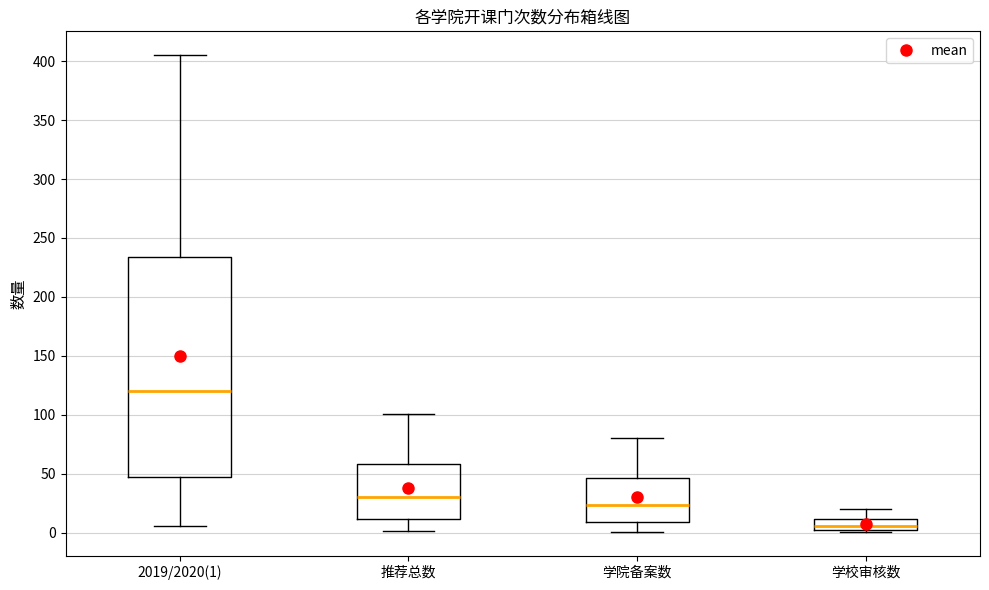

Reading left to right, read every box against the y-axis: the position of its median line, the range the box covers, and the ends of its whiskers. The values are not printed on the chart, so give them approximately, as read against the axis.

2019/2020(1): median 120, box 45 to 235, whiskers 5 to 405
推荐总数: median 30, box 10 to 60, whiskers 0 to 100
学院备案数: median 25, box 10 to 45, whiskers 0 to 80
学校审核数: median 5, box 0 to 10, whiskers 0 to 20